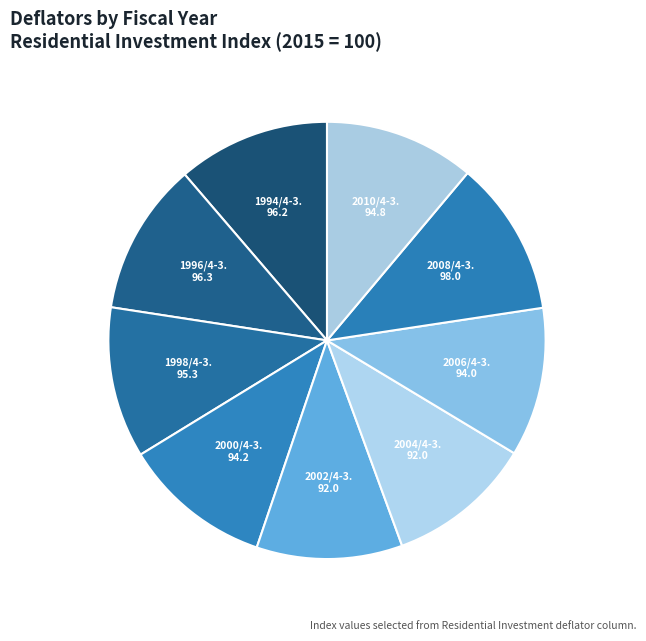

How many segments does this pie chart have?

9